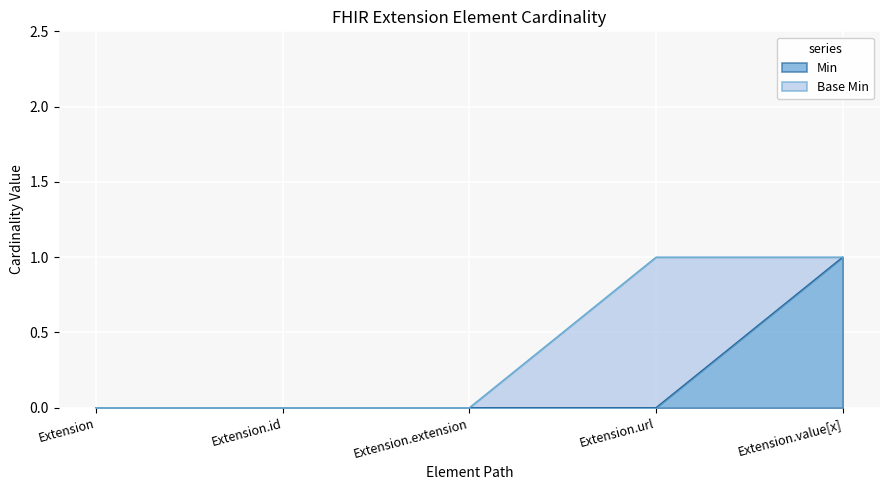

At which category does the chart reach its minimum across all series?

Extension